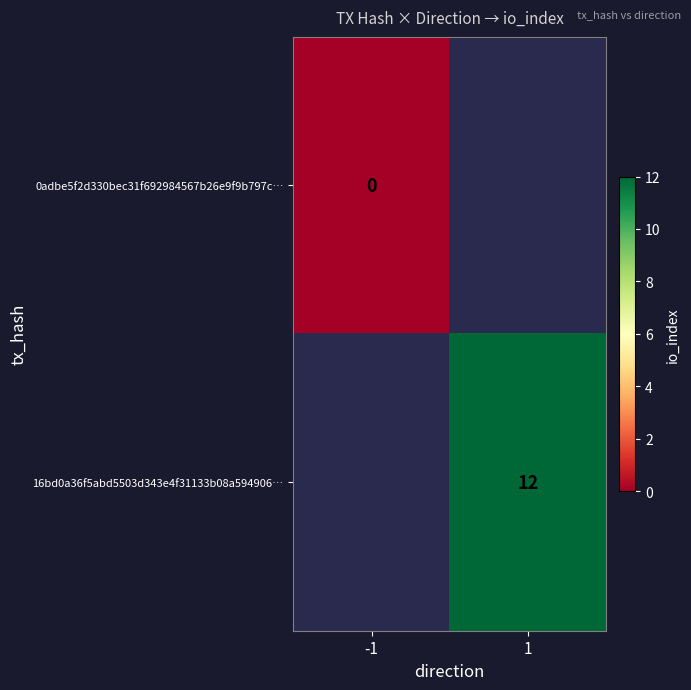

Between -1 and 1, which is larger?

1